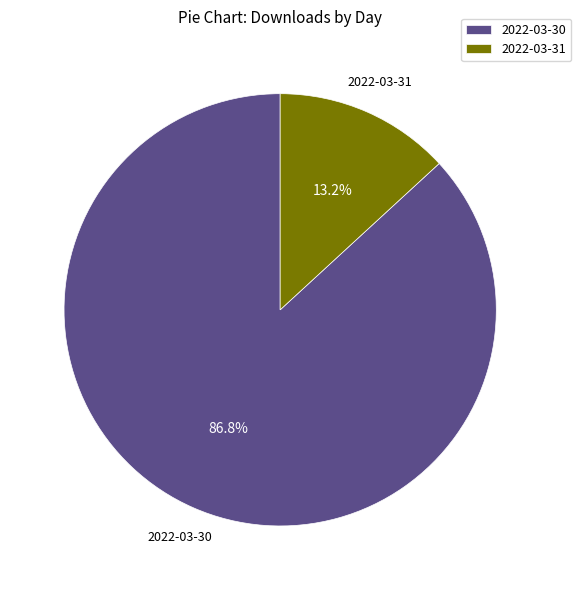

True or false: 2022-03-30 accounts for 72% of the total.

False